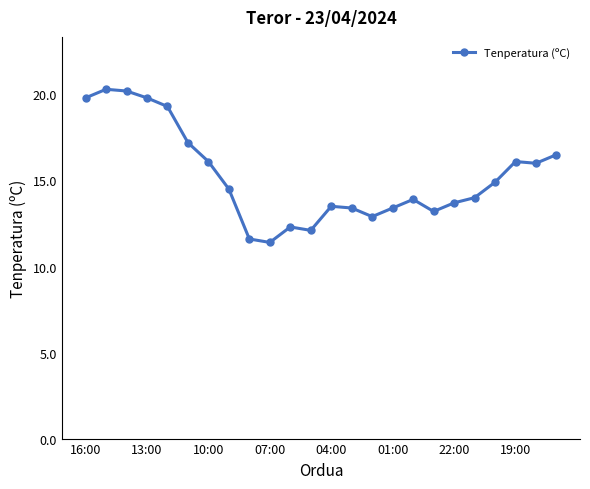

True or false: the data has more than 0 interior local peaks.

True